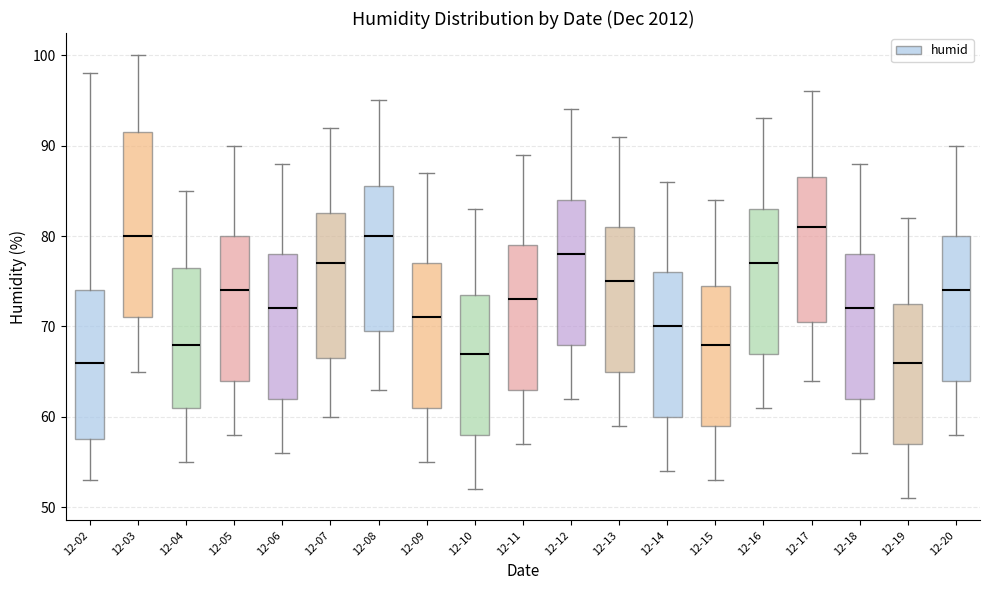

Where does the median line of the box for 12-12 sit on the y-axis? The values are not printed on the chart, so give them approximately, as read against the axis.

78